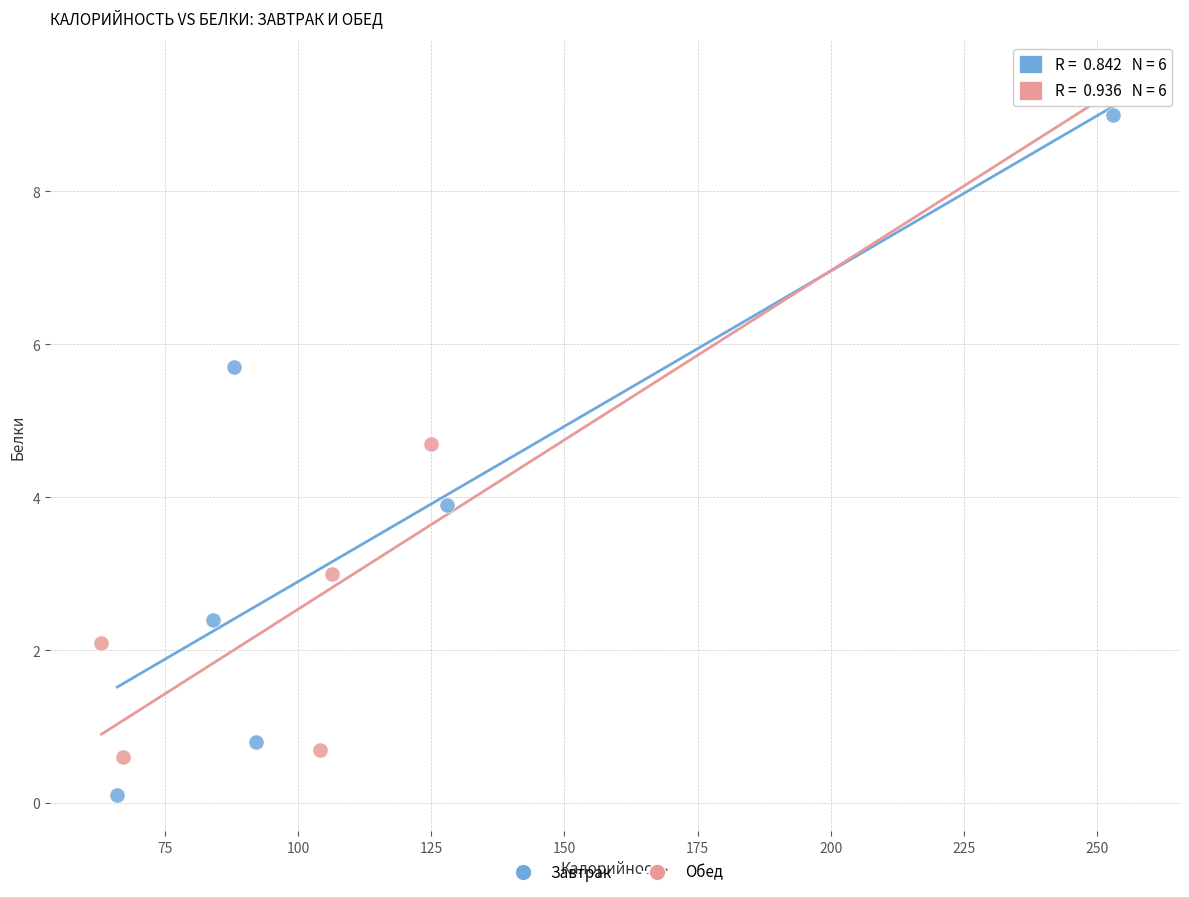

What are all the series names shown in the legend?

Завтрак, Обед